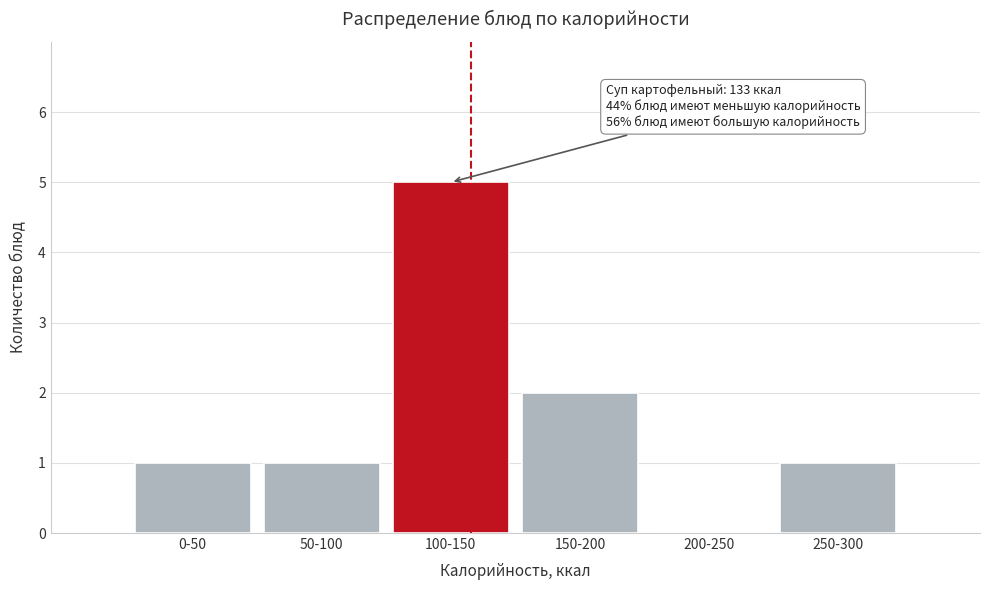

Reading left to right, extract all data points from this chart.

0-50=1	50-100=1	100-150=5	150-200=2	200-250=0	250-300=1